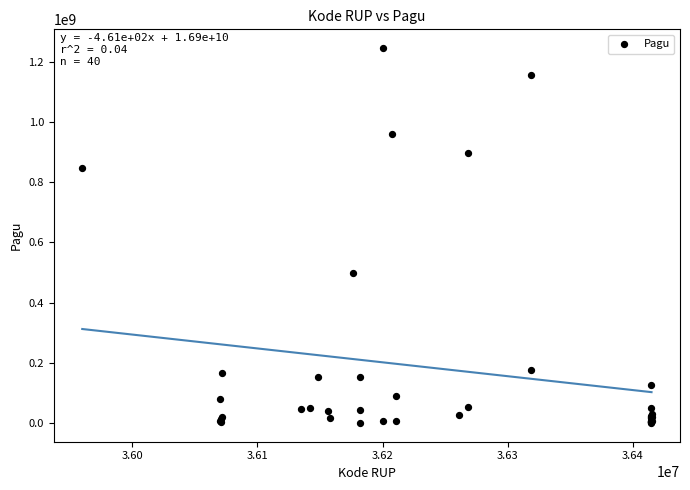

What Y value in the scatter plot is closest to 622840000?

499932000